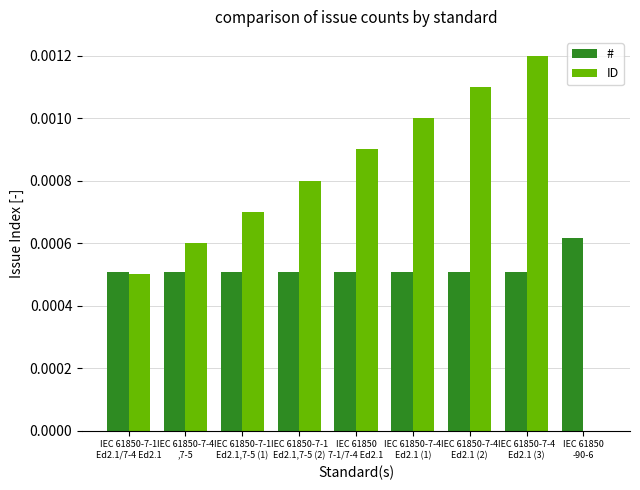

Which series has the largest range (max minus min)?

ID